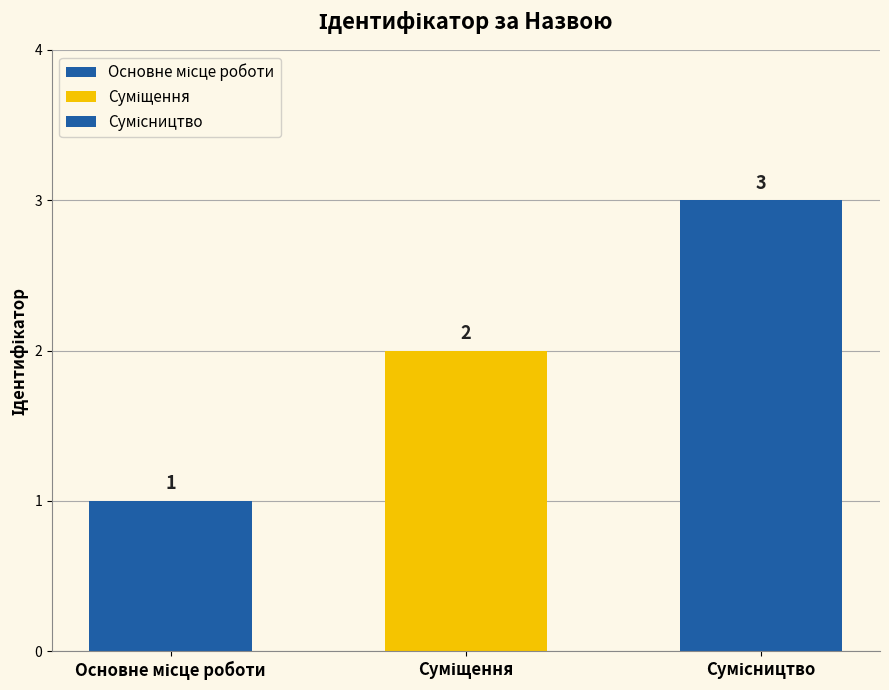

What is the change in value from Основне місце роботи to Сумісництво?

+2